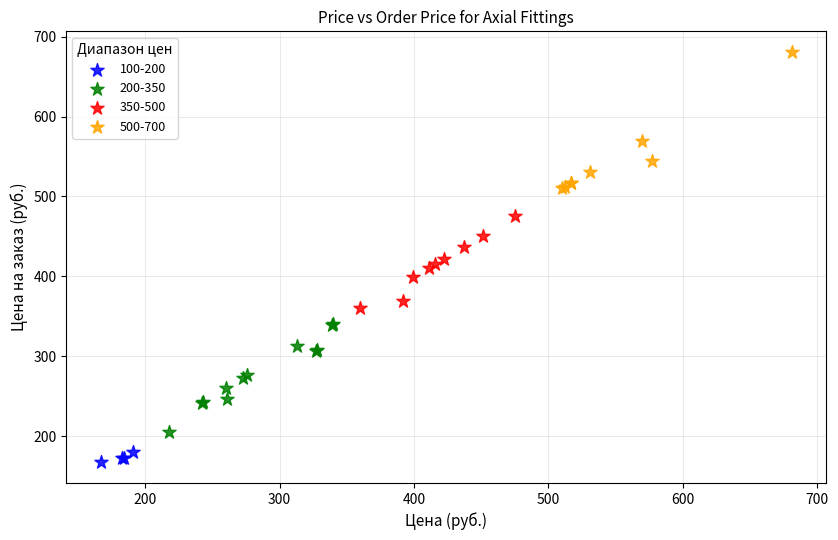

Which series contains the lowest Y value?

100-200